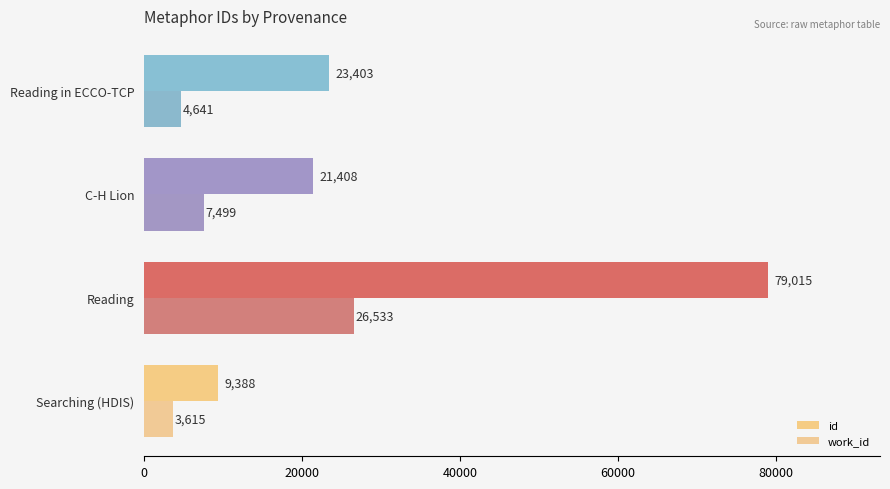

What is the value of the work_id bar at the 2nd from the left?

26533